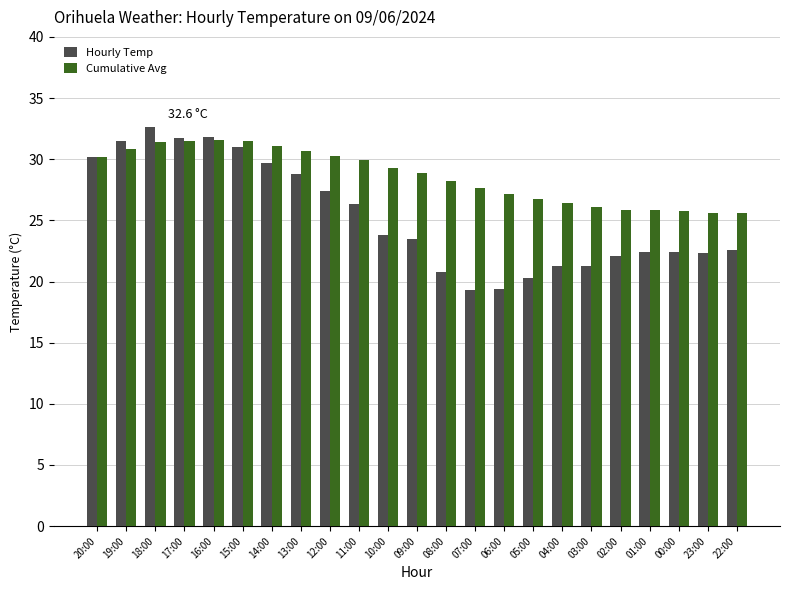

Rank the series by their maximum value, from highest to lowest.

Hourly Temp, Cumulative Avg